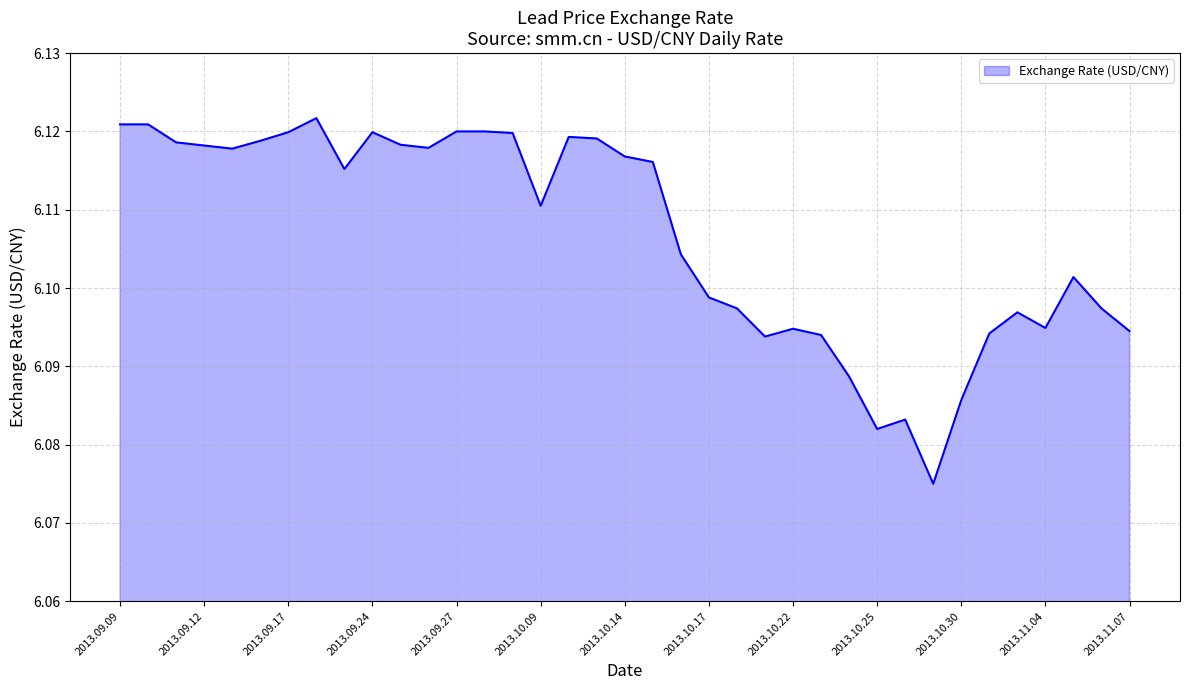

What is the sum of all values?

225.9